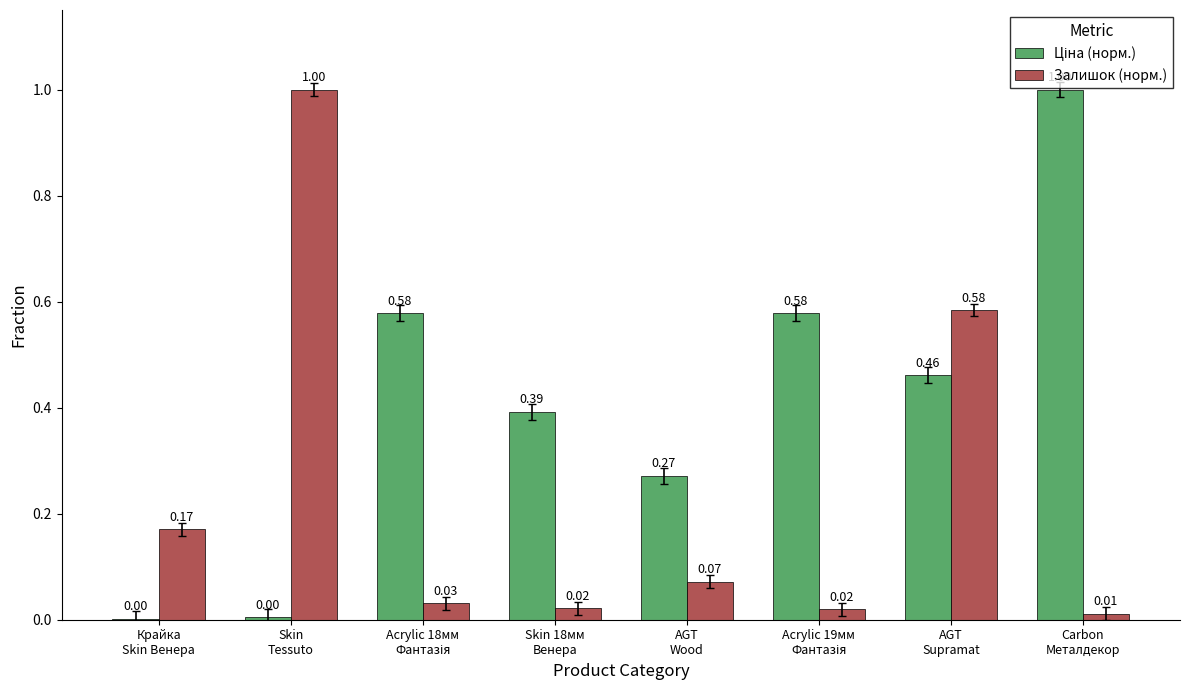

What is the sum of all Залишок (норм.) values?

1.9